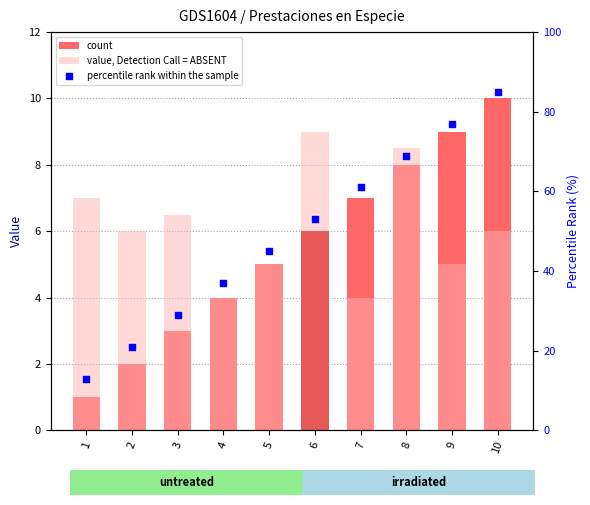

At how many categories does at least one series exceed 19?

9